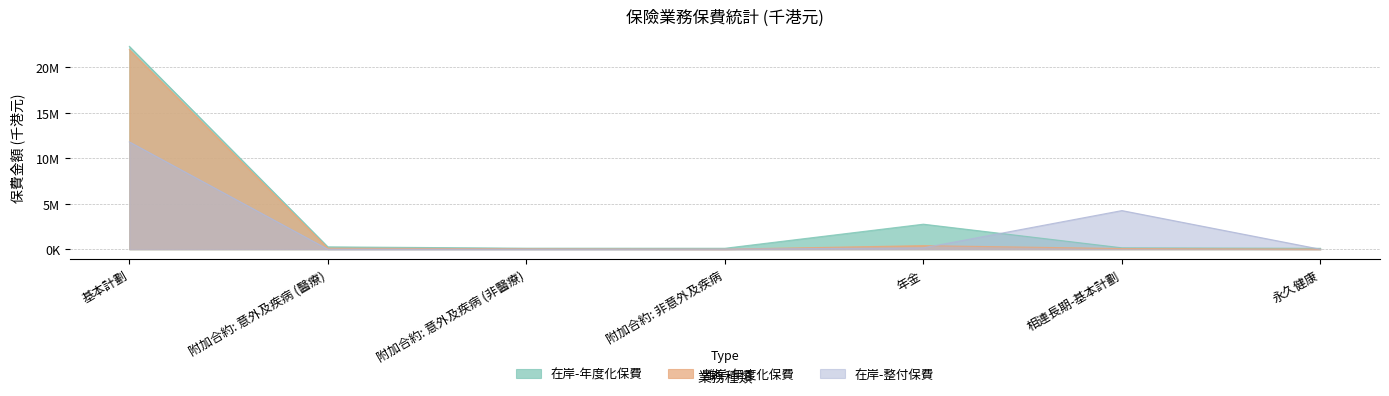

How many lines are shown in the chart?

3